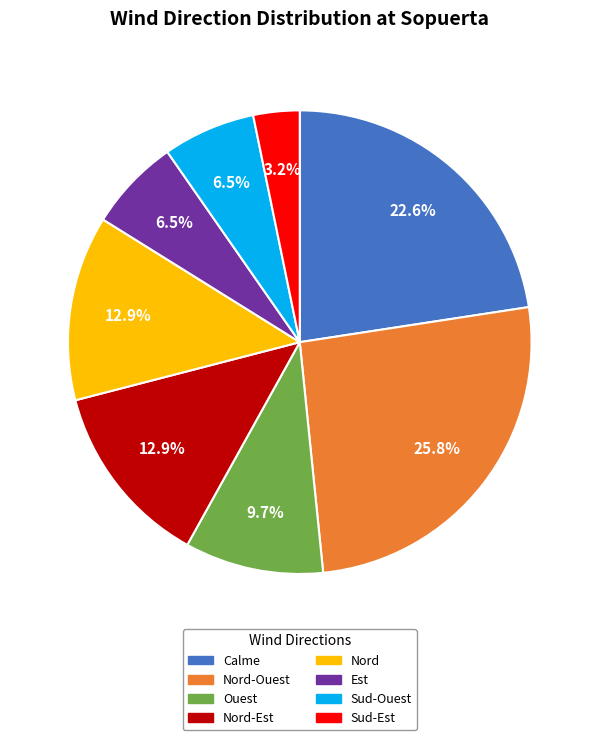

Is there a majority slice in this chart?

No